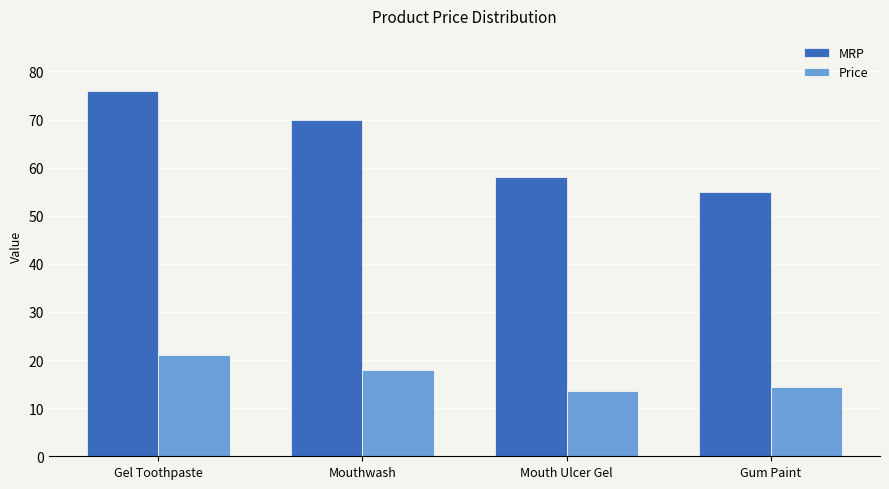

Where does the Price series first go above 18?

Gel Toothpaste